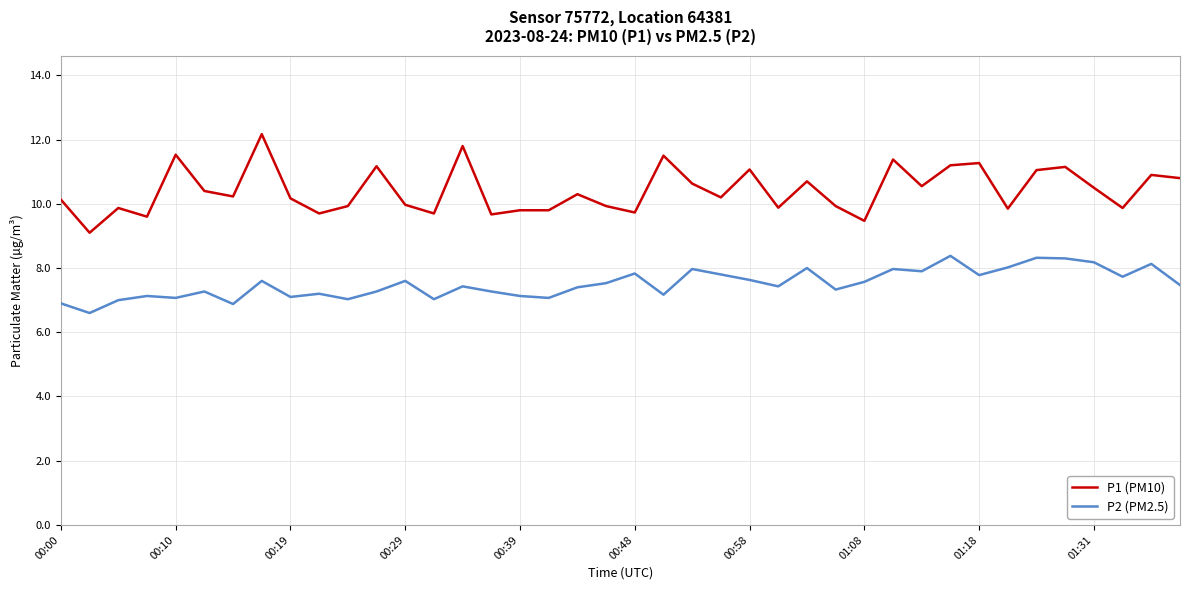

True or false: P2 (PM2.5) and P1 (PM10) cross at least once.

False